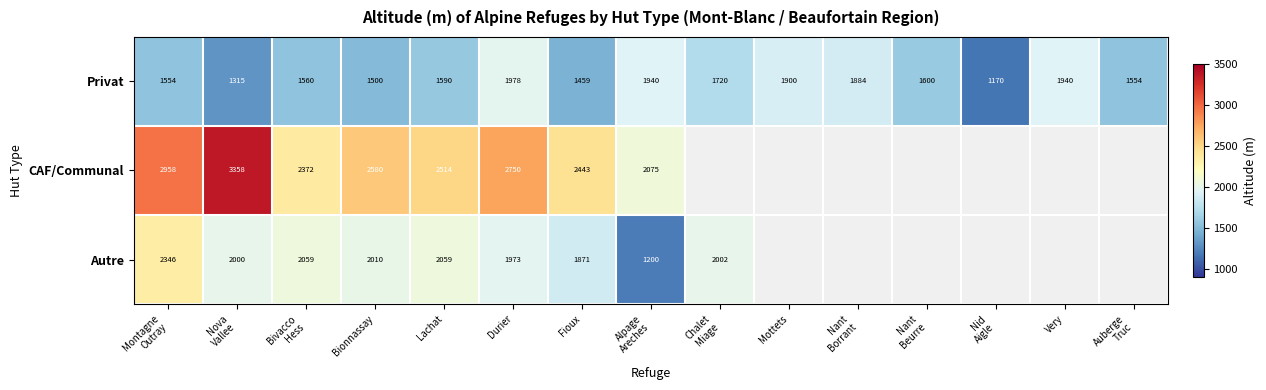

At which category is the sum across all series the highest?

Montagne
Outray